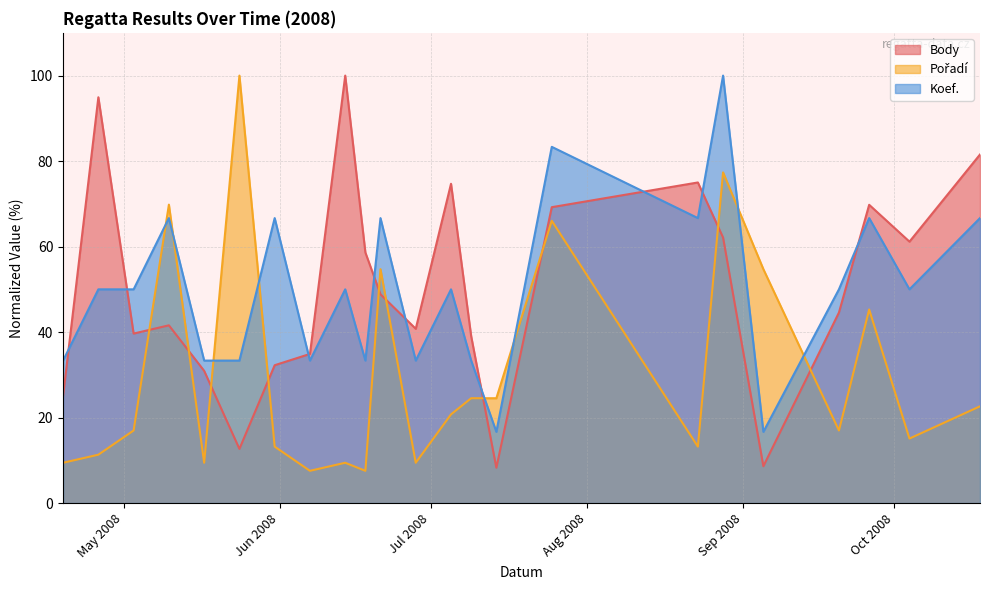

Which has a higher value, 2008-10-18 or 2008-09-20?

2008-10-18